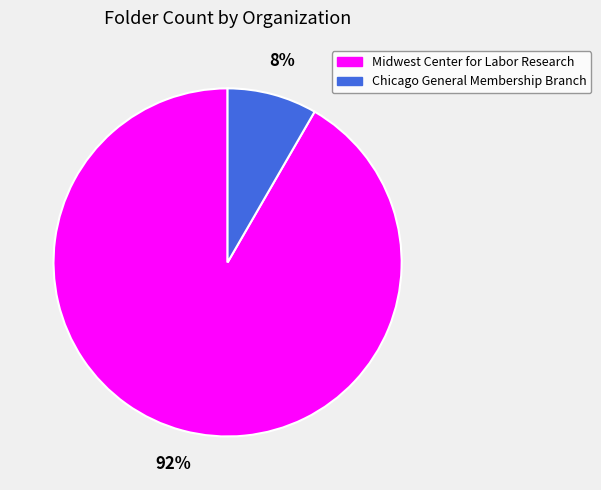

The Midwest Center for Labor Research slice represents 78% of the pie. True or false?

False